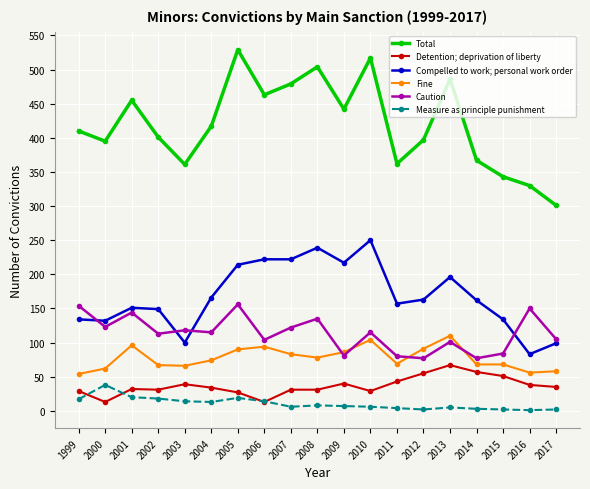

At how many categories does at least one series exceed 81?

19